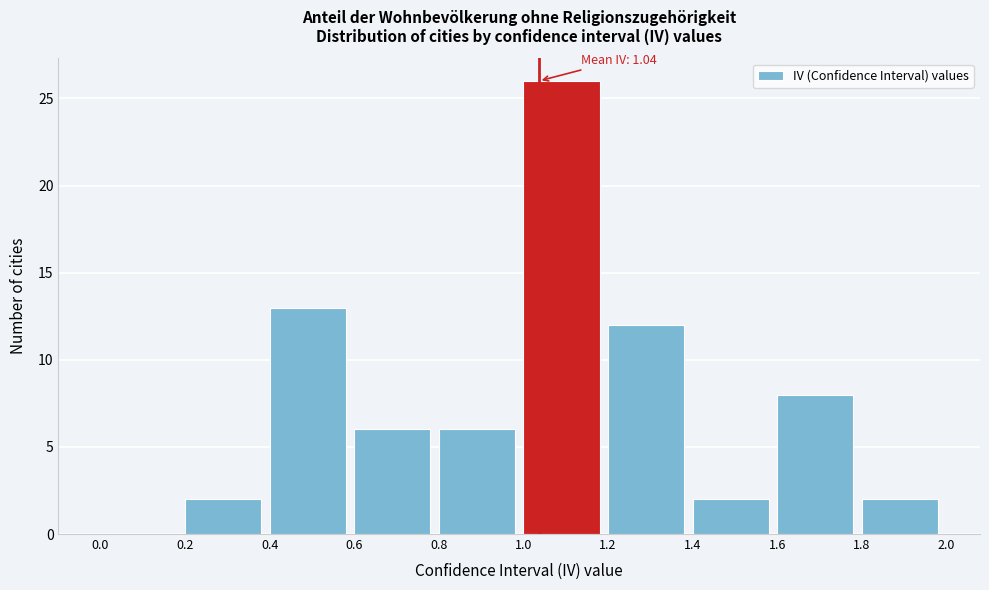

Over which range of the x-axis is the bar tallest?

1.0 to 1.2